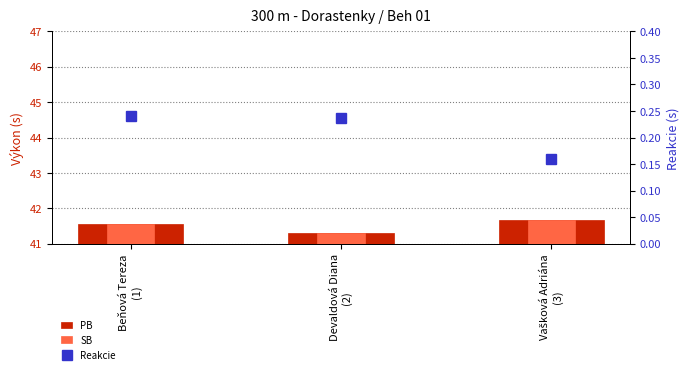

The value of Reakcie at Devaldová Diana
(2) is 0.2. True or false?

True